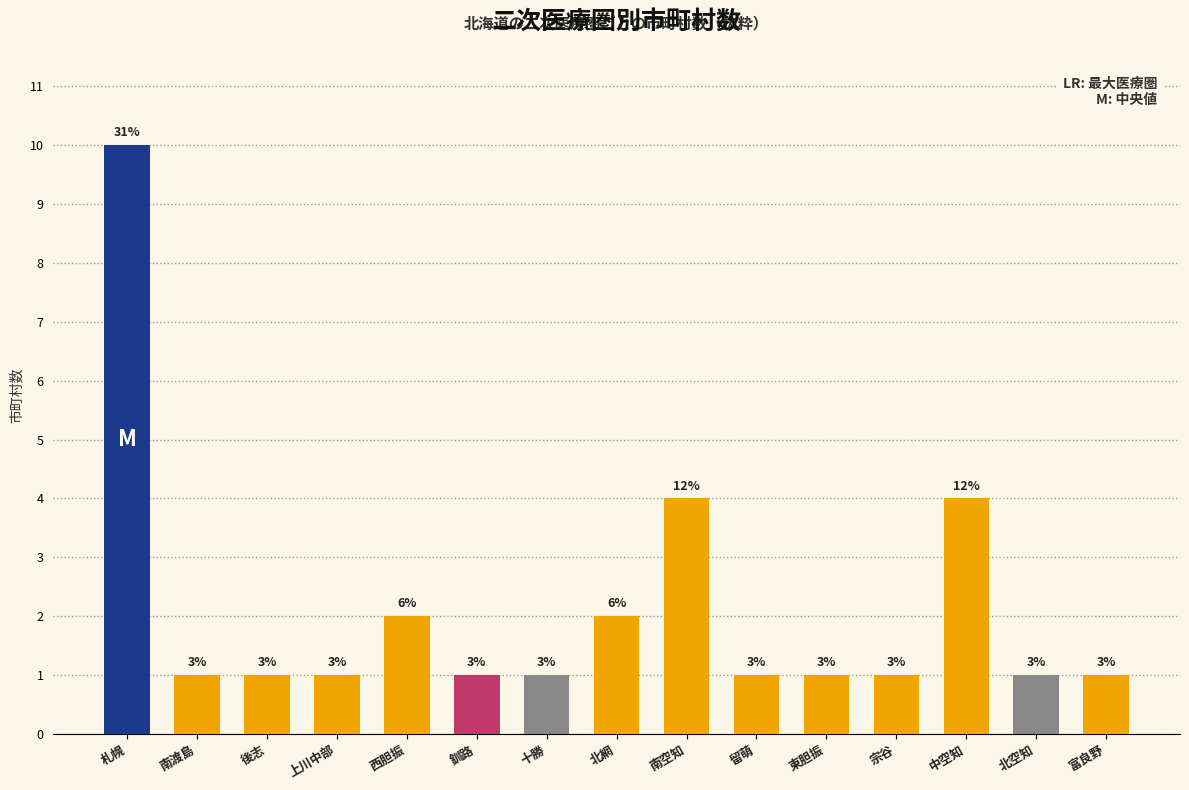

What is the greatest value displayed?

10